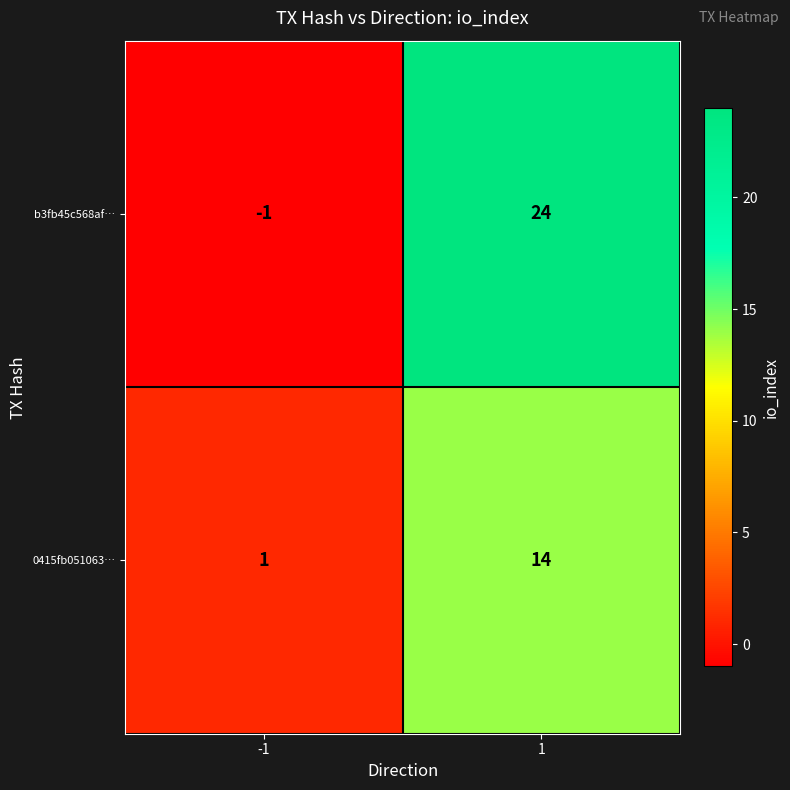

Is the value of b3fb45c568af… at 1 greater than the value of 0415fb051063… at 1?

Yes